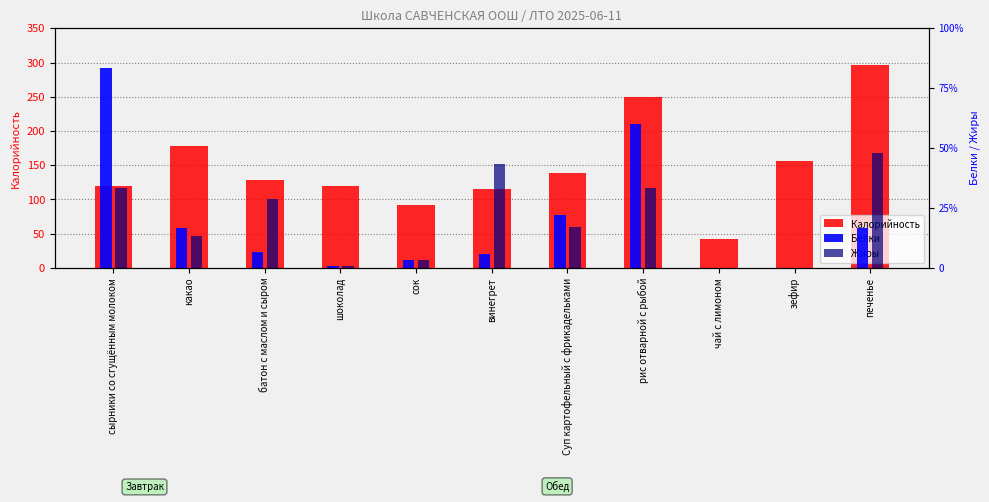

Reading left to right, transcribe all the data shown in this chart.

Калорийность: сырники со сгущённым молоком=120.0	какао=178.0	батон с маслом и сыром=129.1	шоколад=120.0	сок=92.0	винегрет=115.0	Суп картофельный с фрикадельками=139.0	рис отварной с рыбой=250.0	чай с лимоном=42.0	зефир=156.0	печенье=296.0
Белки: сырники со сгущённым молоком=25.0	какао=5.0	батон с маслом и сыром=2.0	шоколад=0.3	сок=1.0	винегрет=1.7	Суп картофельный с фрикадельками=6.6	рис отварной с рыбой=18.0	чай с лимоном=0.0	зефир=0.0	печенье=5.0
Жиры: сырники со сгущённым молоком=10.0	какао=4.0	батон с маслом и сыром=8.6	шоколад=0.3	сок=1.0	винегрет=13.0	Суп картофельный с фрикадельками=5.2	рис отварной с рыбой=10.0	чай с лимоном=0.0	зефир=0.0	печенье=14.4